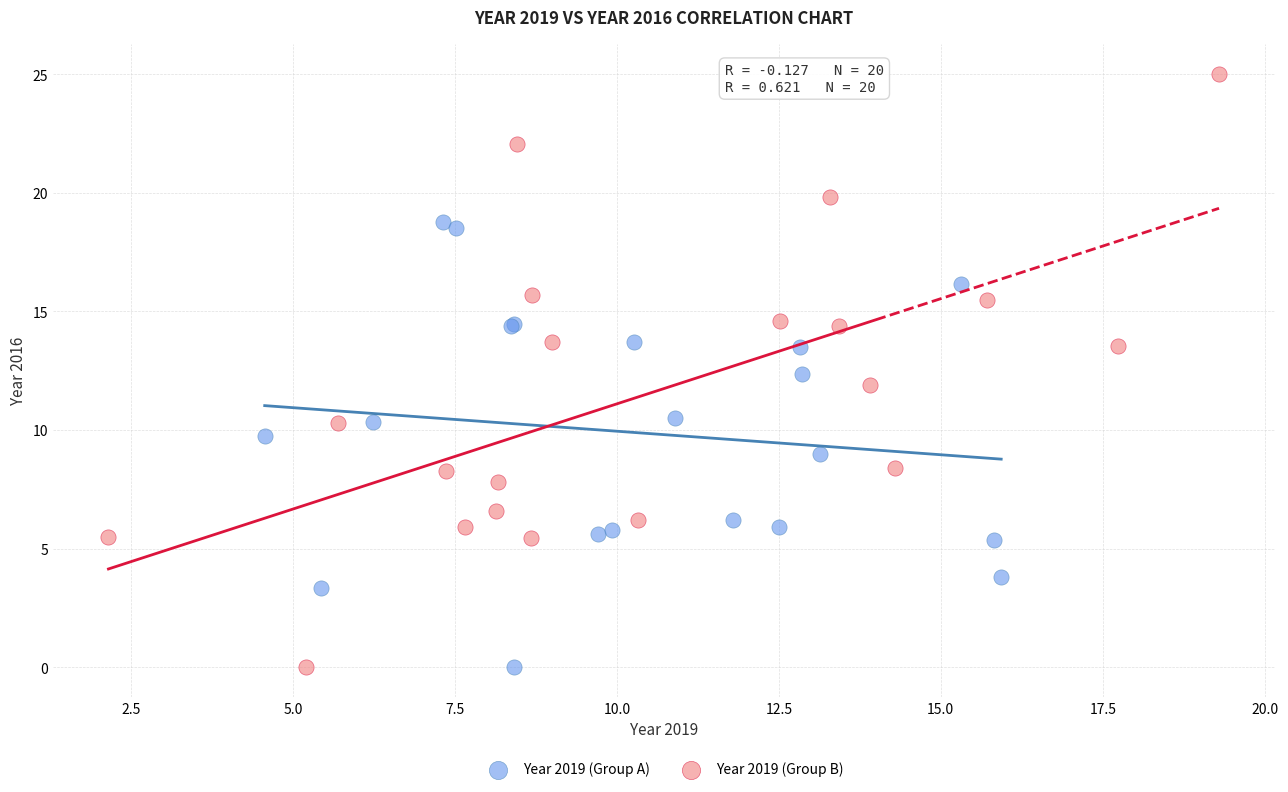

Which series contains the highest Y value?

Year 2019 (Group B)